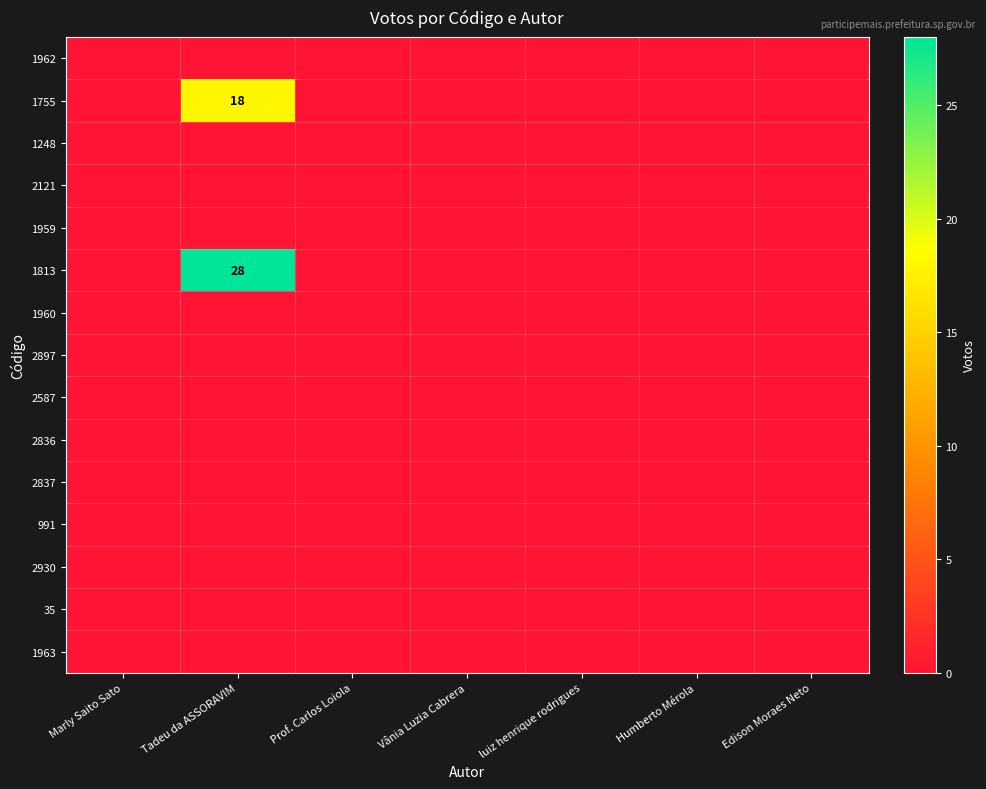

How many values in the 1755 series exceed 0?

1